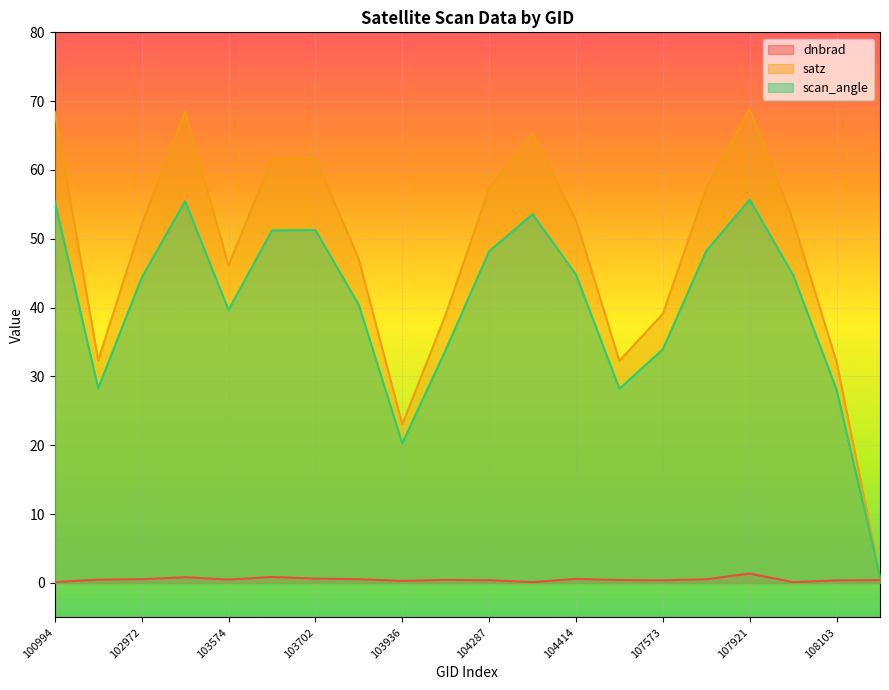

What is the value of the satz point at the 10th from the left?

39.0